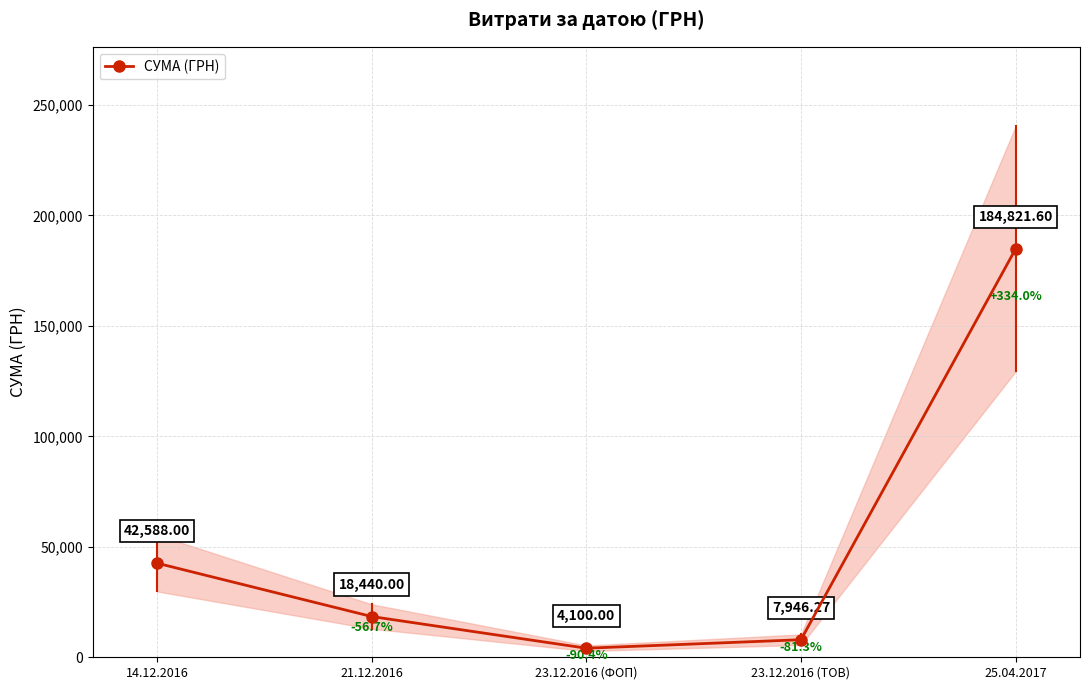

What is the greatest value displayed?

184821.6